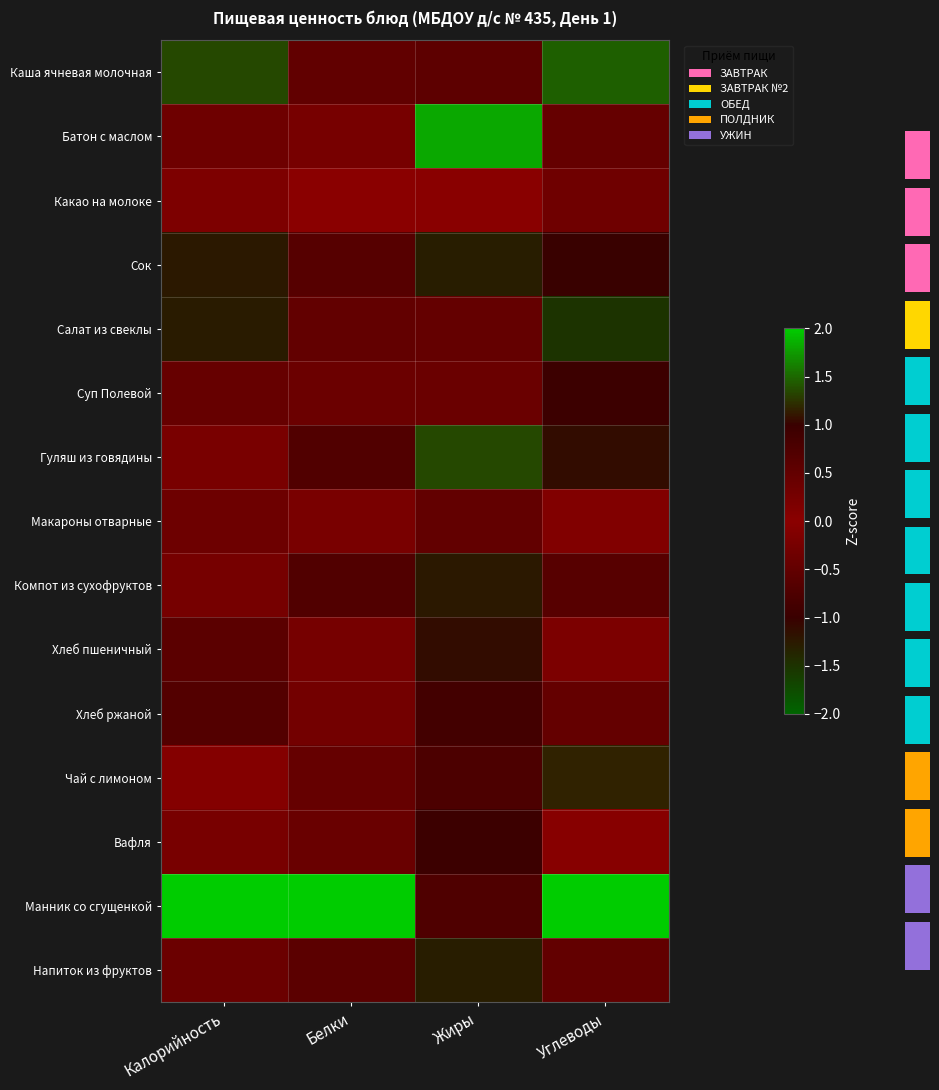

Which category has the highest value across all series?

Белки